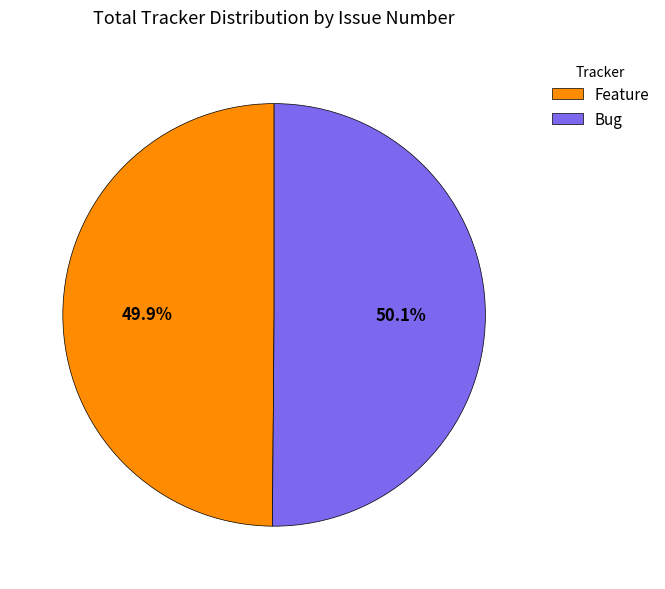

To the nearest percent, what is the combined percentage of Bug and Feature?

100%